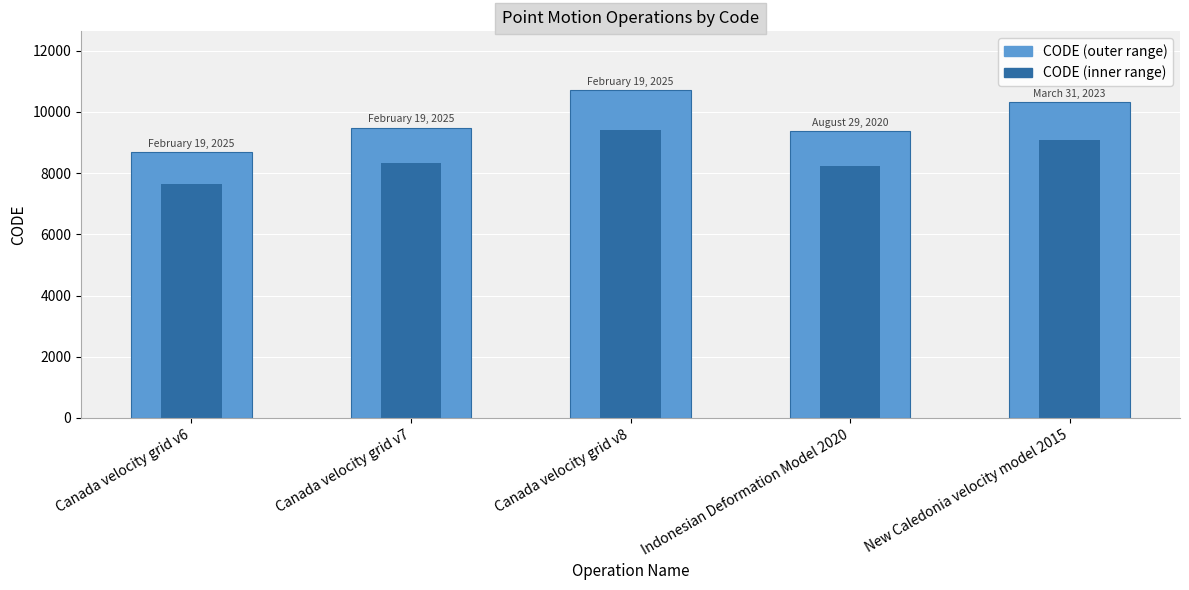

How many distinct data groups are displayed?

2